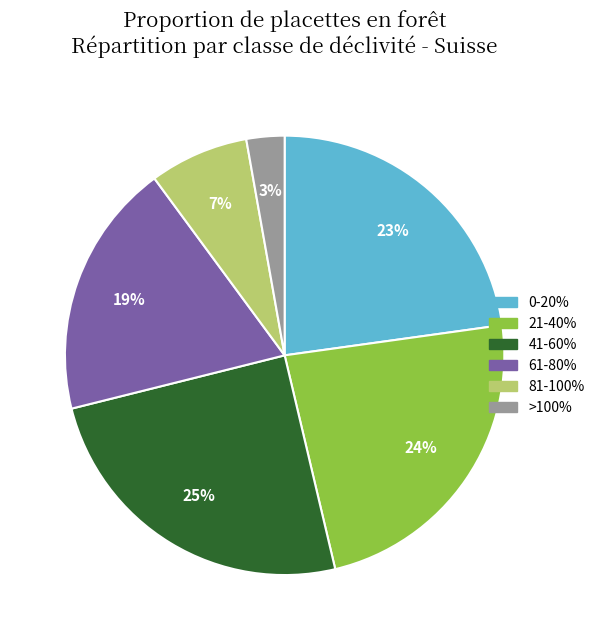

Rank the categories by value from lowest to highest.

>100%, 81-100%, 61-80%, 0-20%, 21-40%, 41-60%